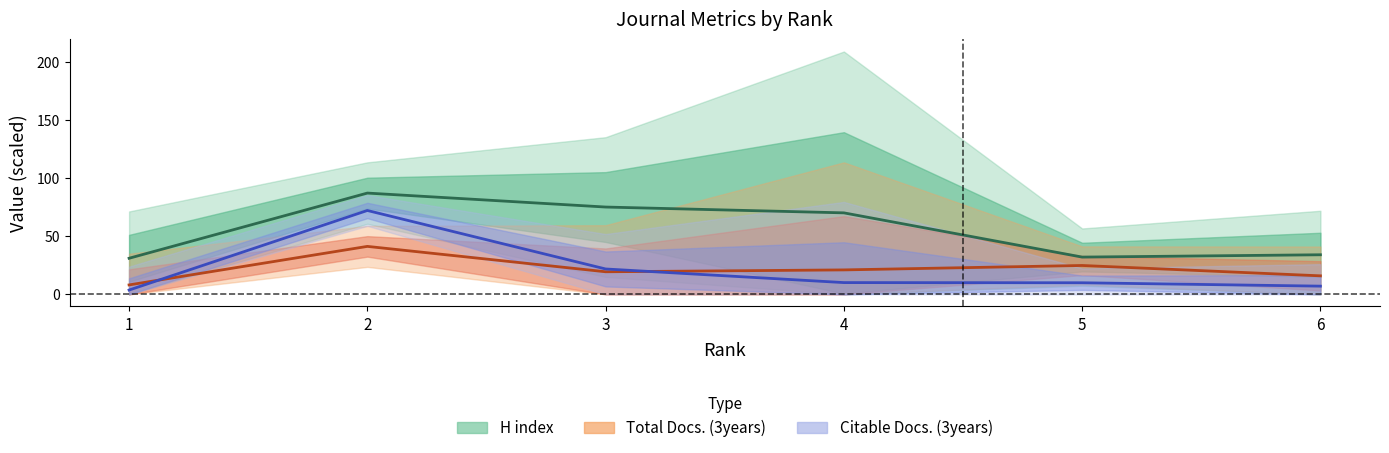

How many values in the Citable Docs. (3years) series are below 10?

3